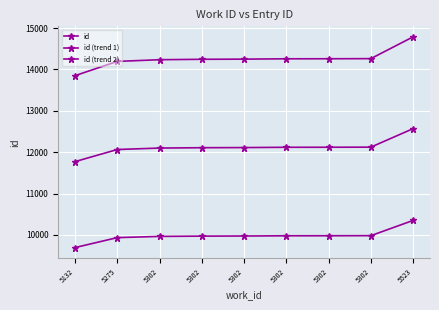

Rank the categories by id (trend 2) value from lowest to highest.

5132, 5275, 5302, 5302, 5302, 5302, 5302, 5302, 5523